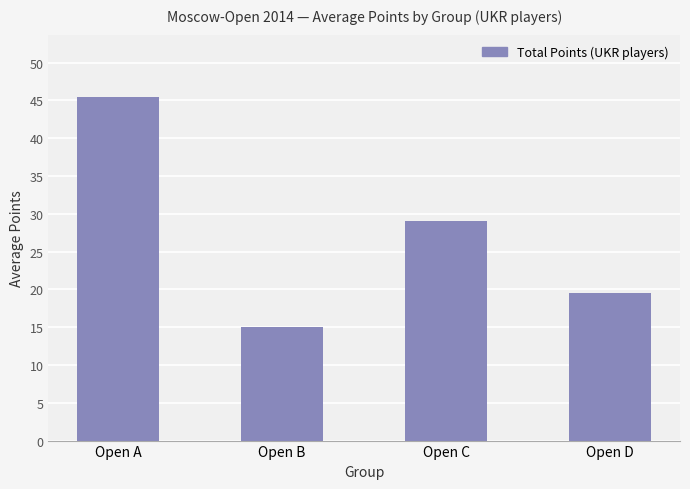

True or false: the data shows 15.0 at Open B.

True